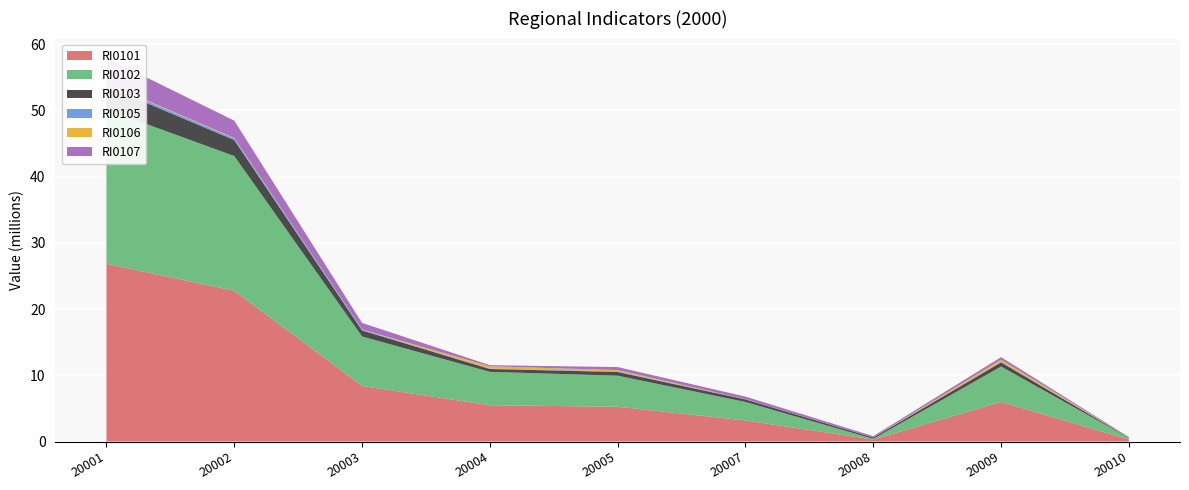

Reading left to right, what are all the values shown in this chart?

RI0101: 20001=26840442	20002=22766800	20003=8388049	20004=5476782	20005=5251189	20007=3180007	20008=303211	20009=5979476	20010=303203
RI0102: 20001=23309498	20002=20347000	20003=7476569	20004=5044512	20005=4687990	20007=2793869	20008=100932	20009=5344049	20010=246322
RI0103: 20001=3530944	20002=2419800	20003=911480	20004=432270	20005=563199	20007=386138	20008=202279	20009=635427	20010=56881
RI0105: 20001=336810	20002=245600	20003=106341	20004=71854	20005=89151	20007=18862	20008=903	20009=75792	20010=2723
RI0106: 20001=112221	20002=69800	20003=41299	20004=335450	20005=194504	20007=15023	20008=15200	20009=323039	20010=4374
RI0107: 20001=3825391	20002=2609300	20003=990210	20004=170306	20005=457860	20007=390010	20008=187984	20009=388187	20010=55230